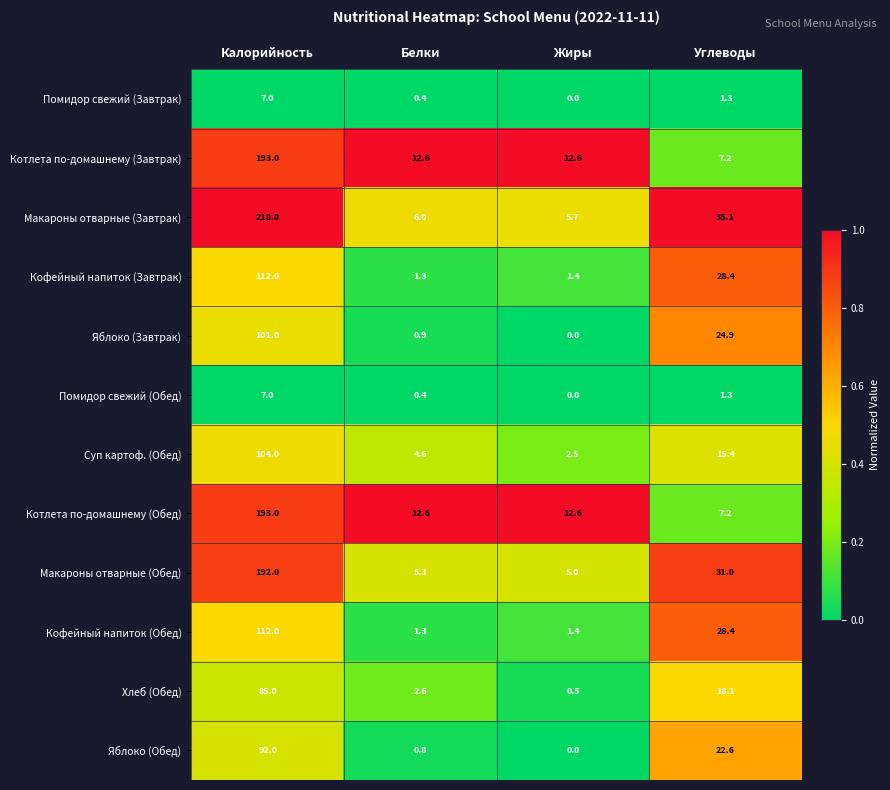

Rank the categories by Макароны отварные (Завтрак) value from highest to lowest.

Калорийность, Углеводы, Белки, Жиры